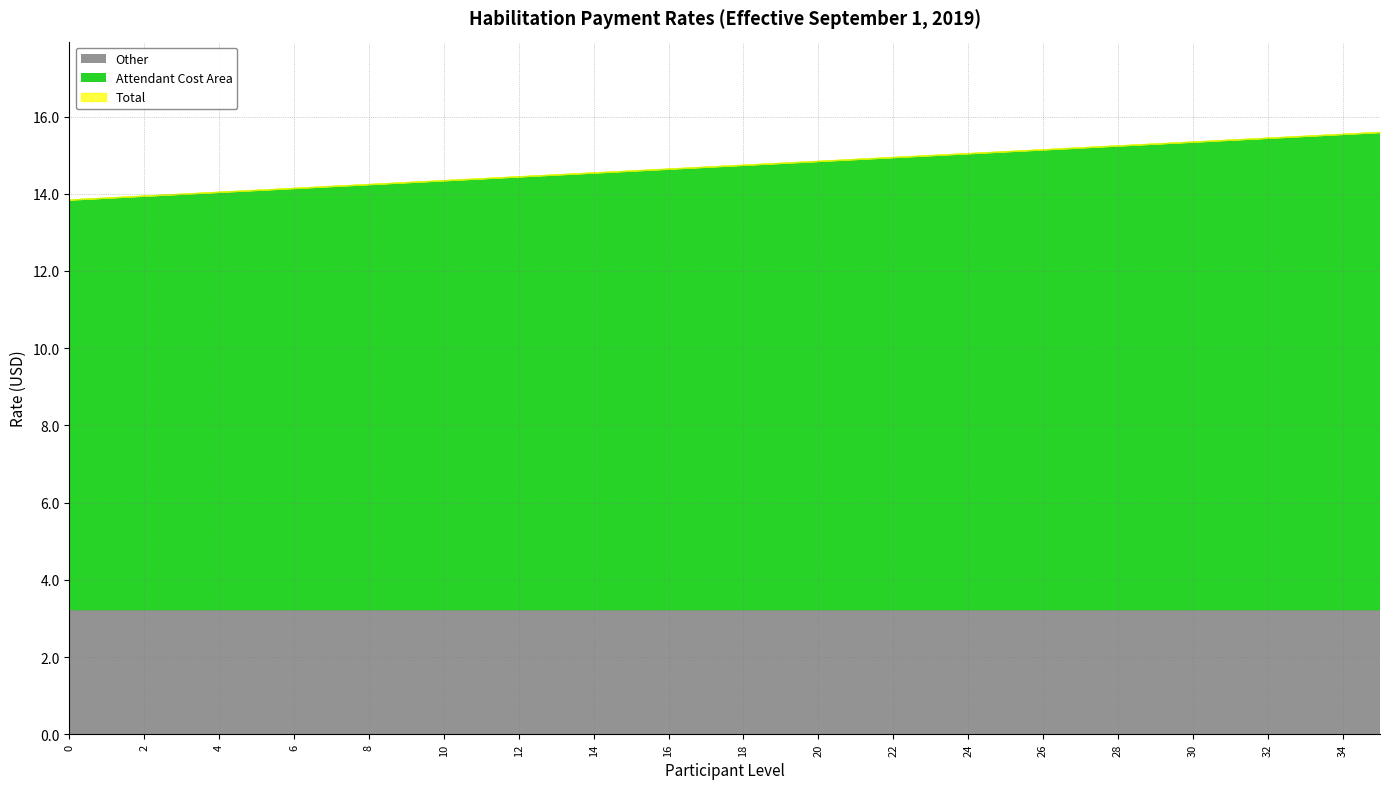

Which series has the largest range (max minus min)?

Attendant Cost Area